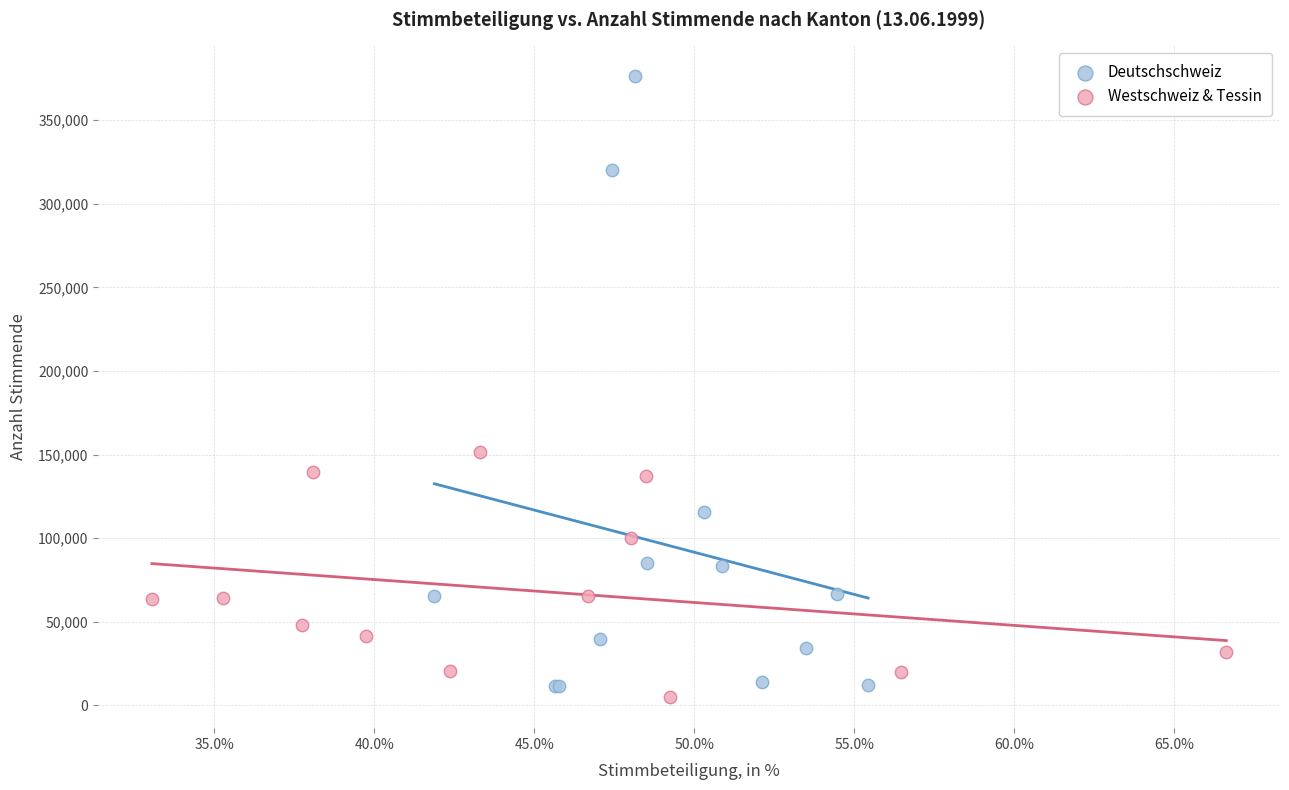

Which series reaches the maximum Y coordinate?

Deutschschweiz